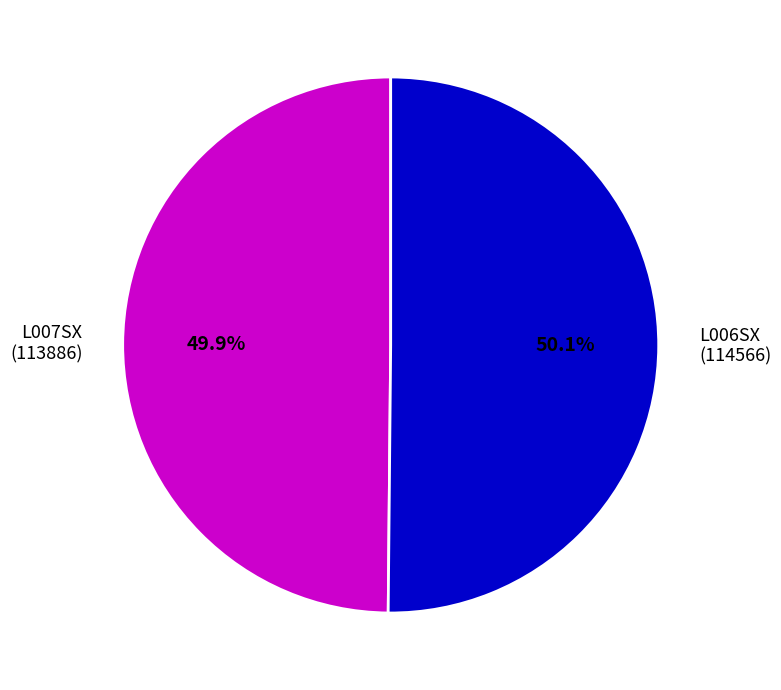

Approximately how many times larger is the value at L007SX (113886) compared to L006SX (114566)?

1.0